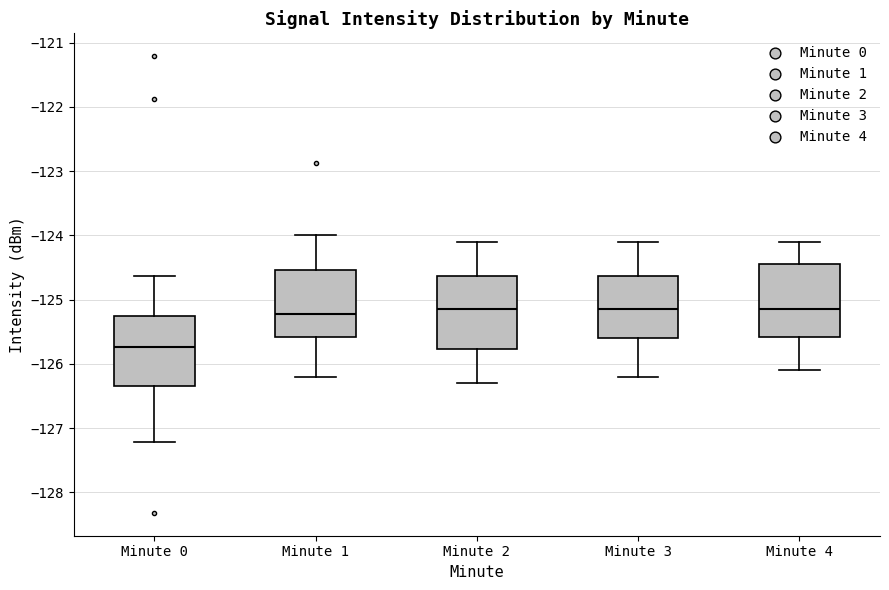

Reading left to right, read every box against the y-axis: the position of its median line, the range the box covers, and the ends of its whiskers. The values are not printed on the chart, so give them approximately, as read against the axis.

Minute 0: median -125.7, box -126.3 to -125.3, whiskers -127.2 to -124.6
Minute 1: median -125.2, box -125.6 to -124.5, whiskers -126.2 to -124.0
Minute 2: median -125.1, box -125.8 to -124.6, whiskers -126.3 to -124.1
Minute 3: median -125.1, box -125.6 to -124.6, whiskers -126.2 to -124.1
Minute 4: median -125.1, box -125.6 to -124.4, whiskers -126.1 to -124.1